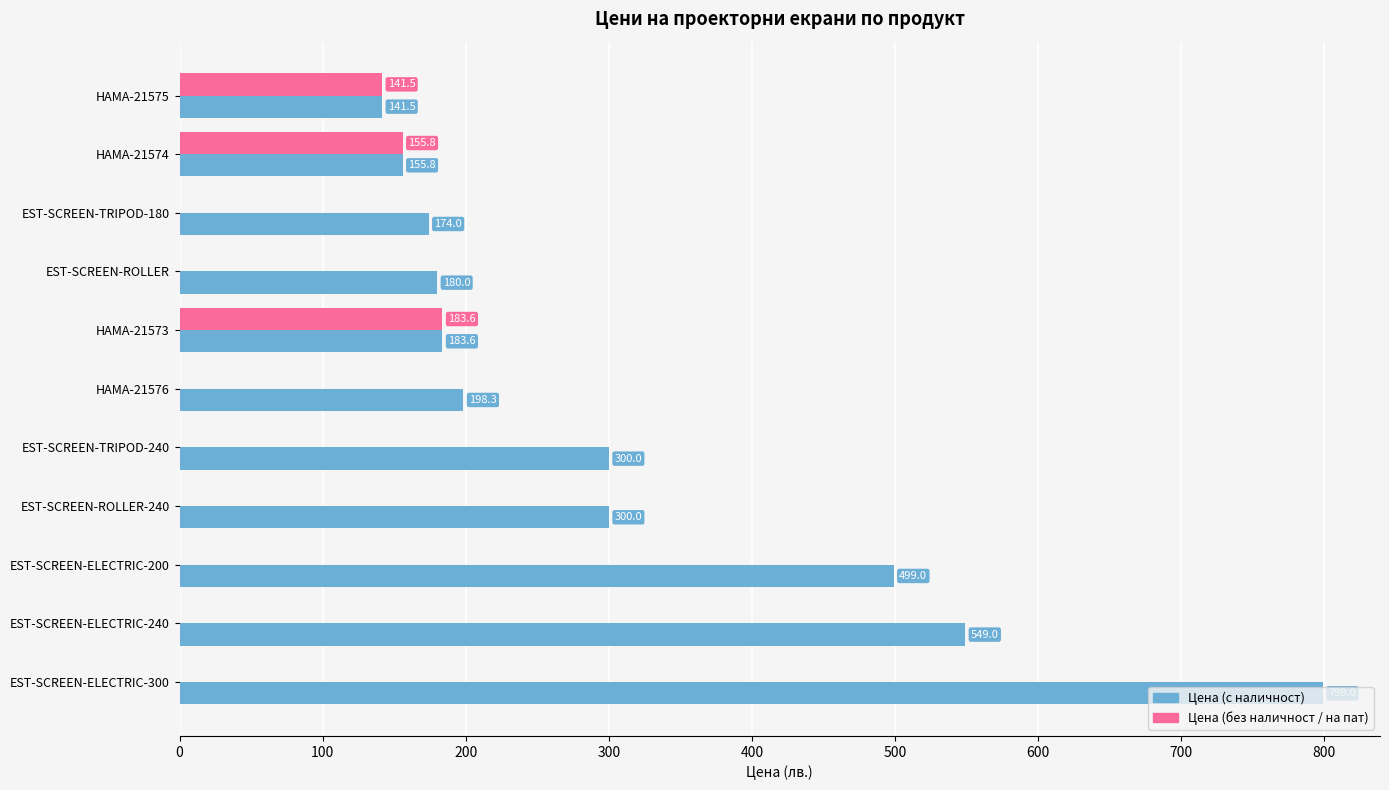

What is the sum of the Цена (с наличност) values at HAMA-21575 and HAMA-21573?

325.1